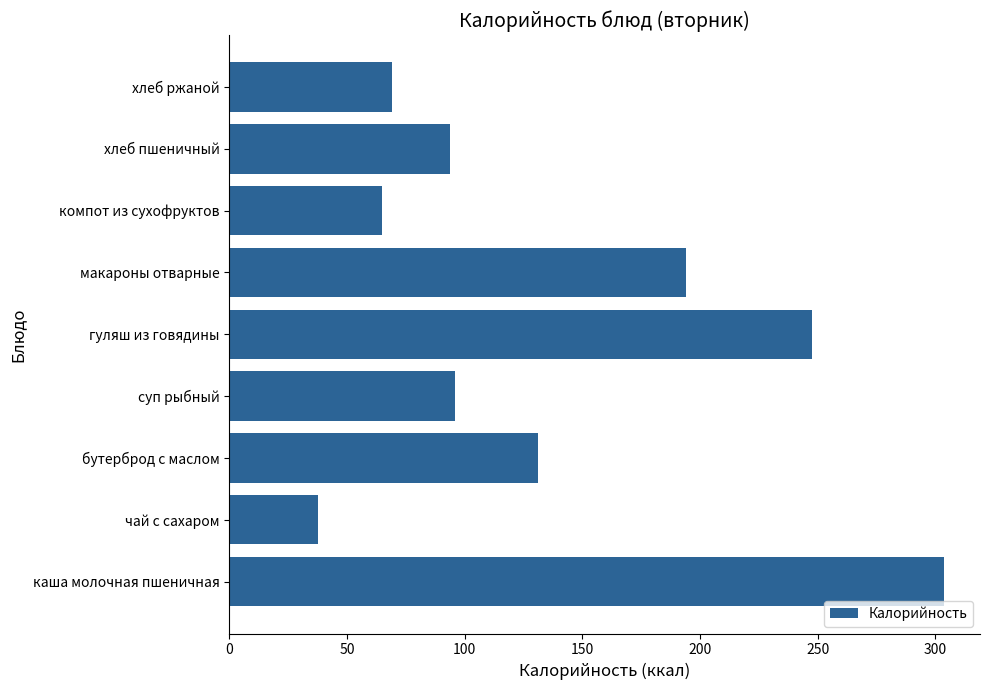

At which category does the chart reach its minimum across all series?

чай с сахаром